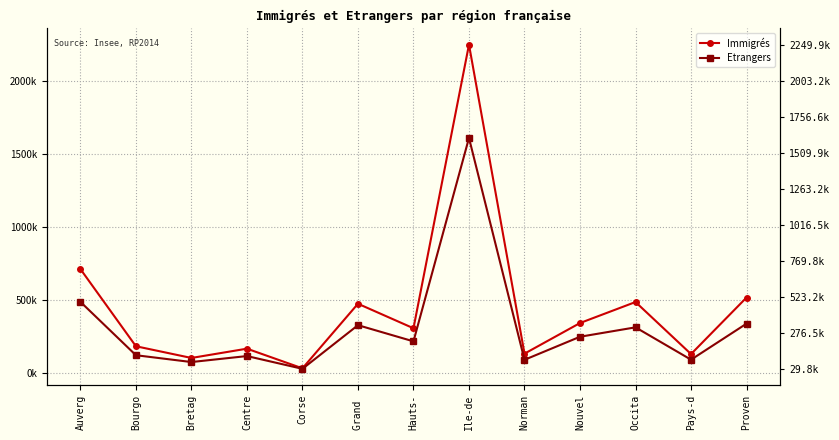

What value does the Etrangers series have at Occita?

313849.2